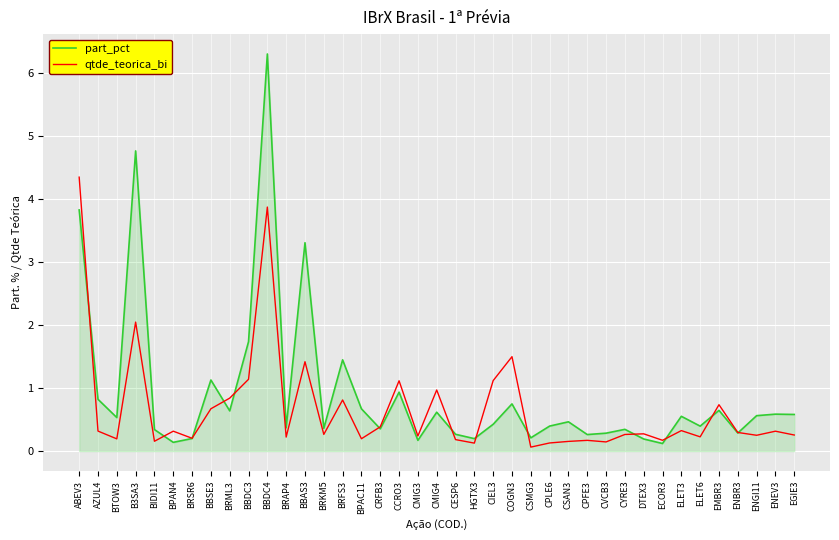

At which category is the sum across all series the highest?

BBDC4